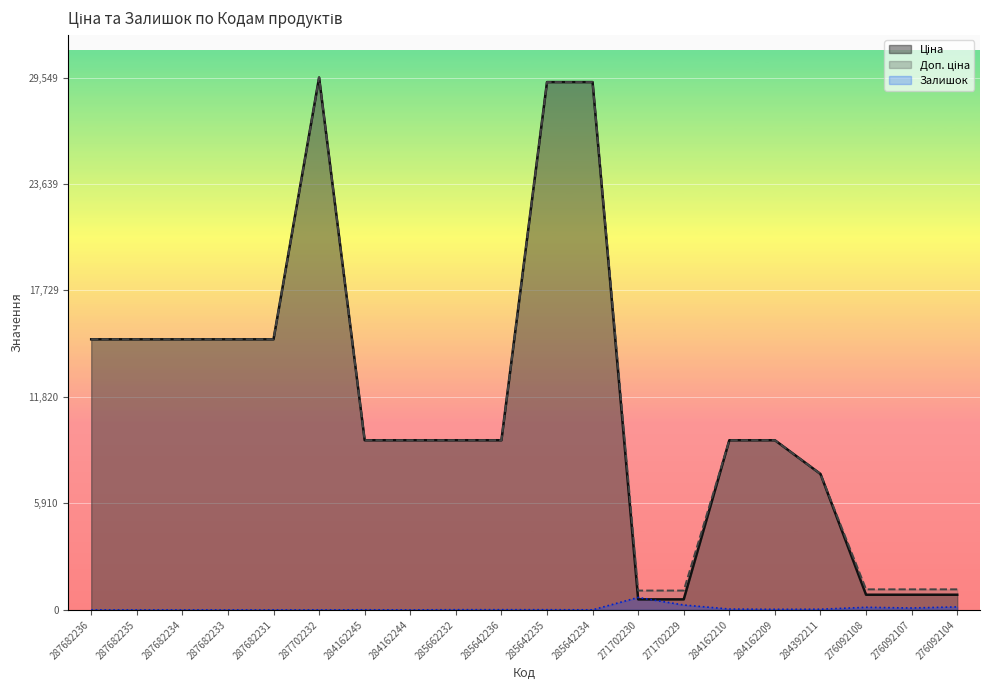

Count the number of categories in the chart.

20